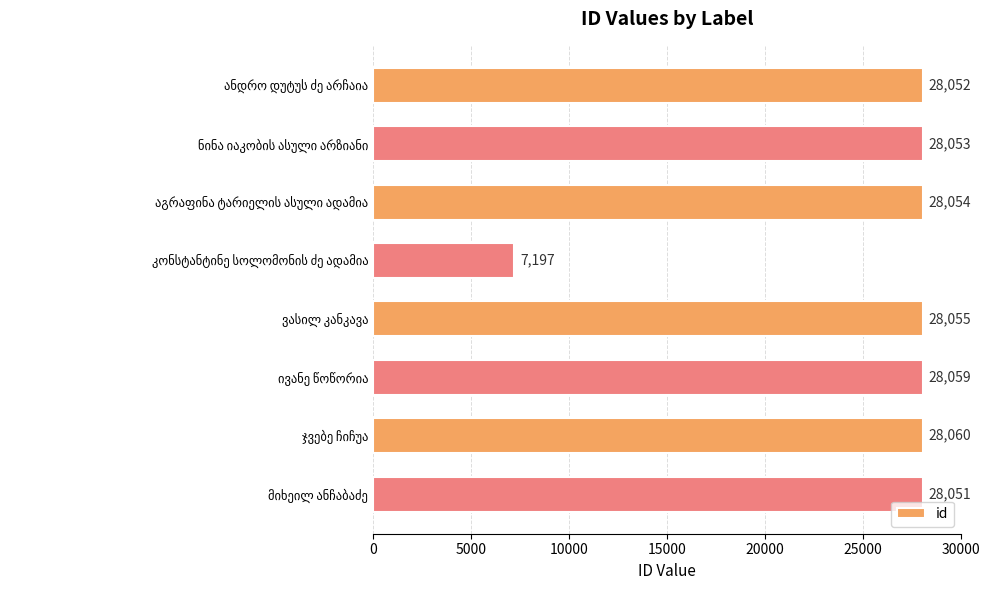

Reading bottom to top, transcribe all the data shown in this chart.

28051	28060	28059	28055	7197	28054	28053	28052